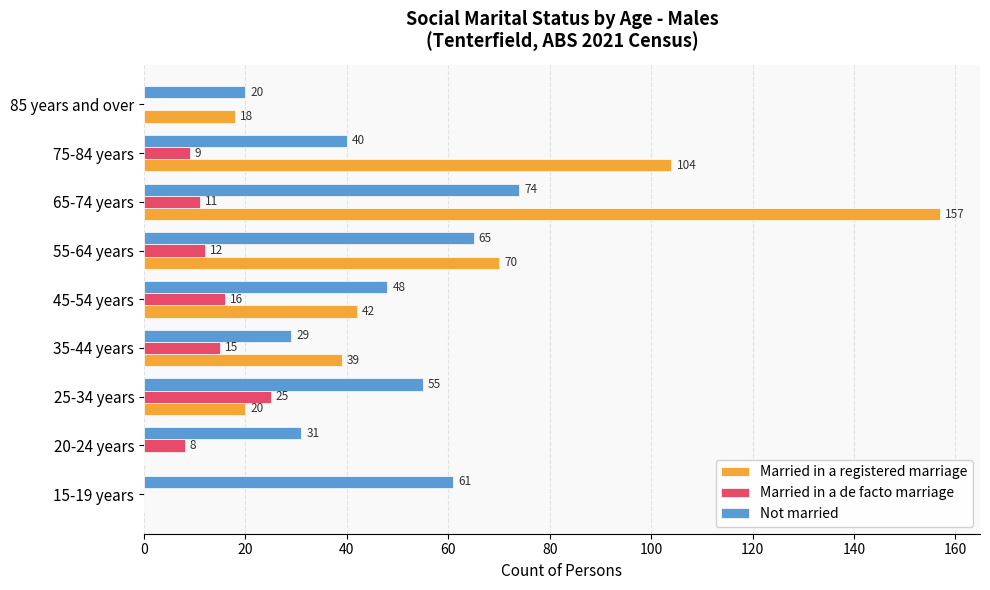

Which series changed the most between 35-44 years and 85 years and over?

Married in a registered marriage